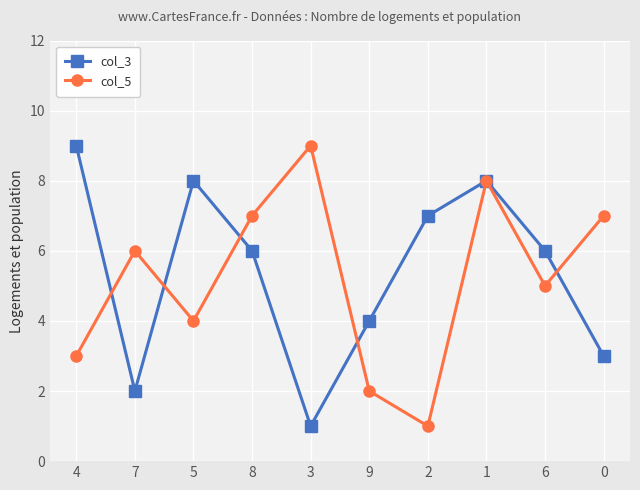

The col_5 series shows 10 at 7. True or false?

False